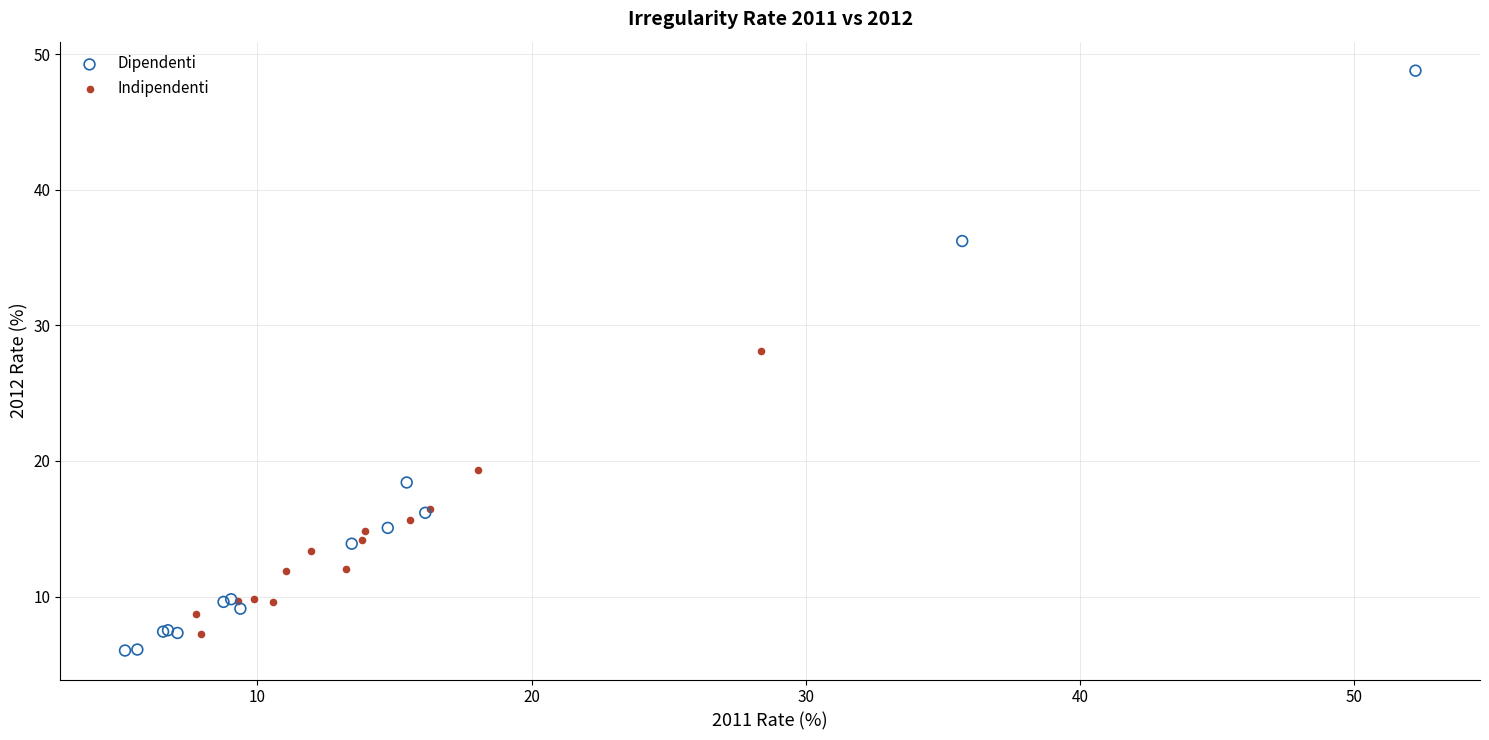

Which series contains the highest Y value?

Dipendenti